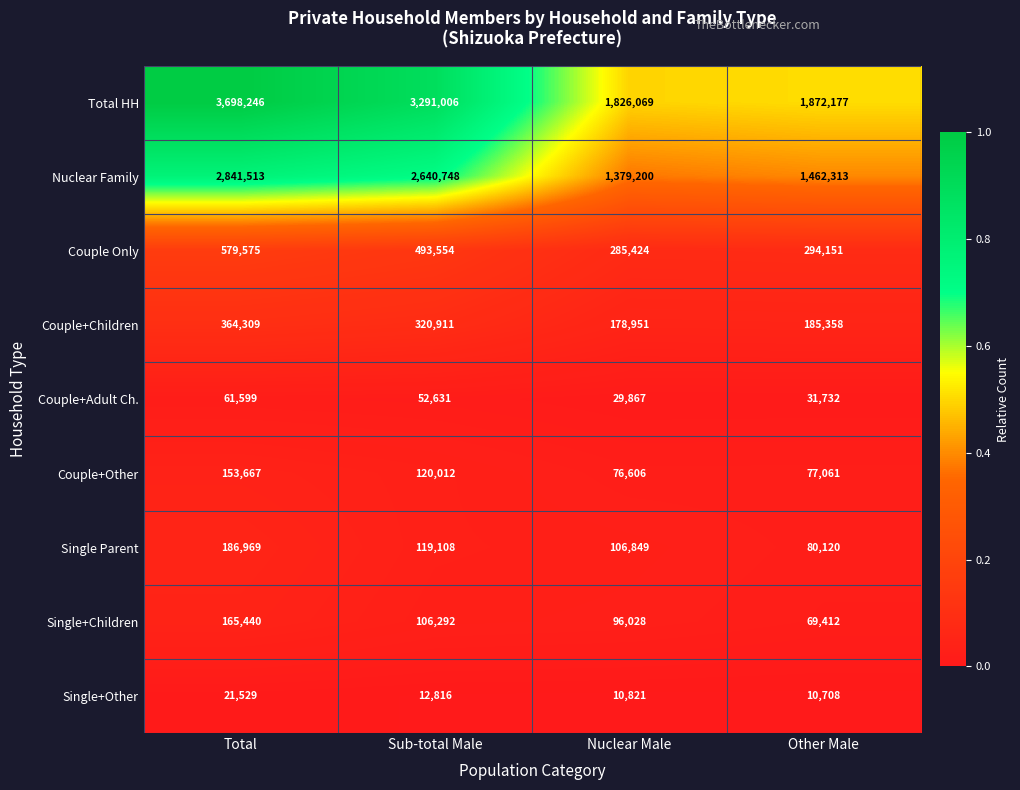

Is it true that Couple Only equals 493554 at Sub-total Male?

True